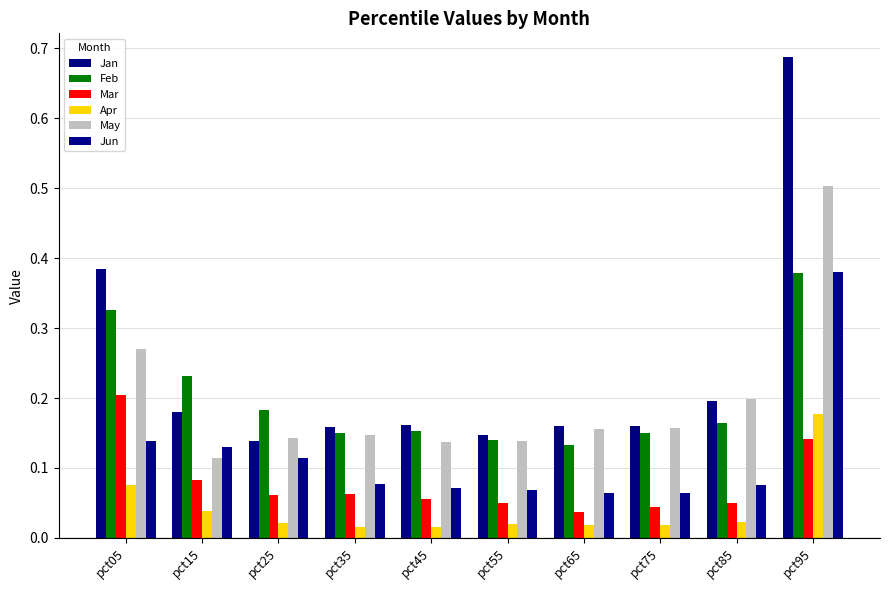

What value does the Jan series have at pct05?

0.4